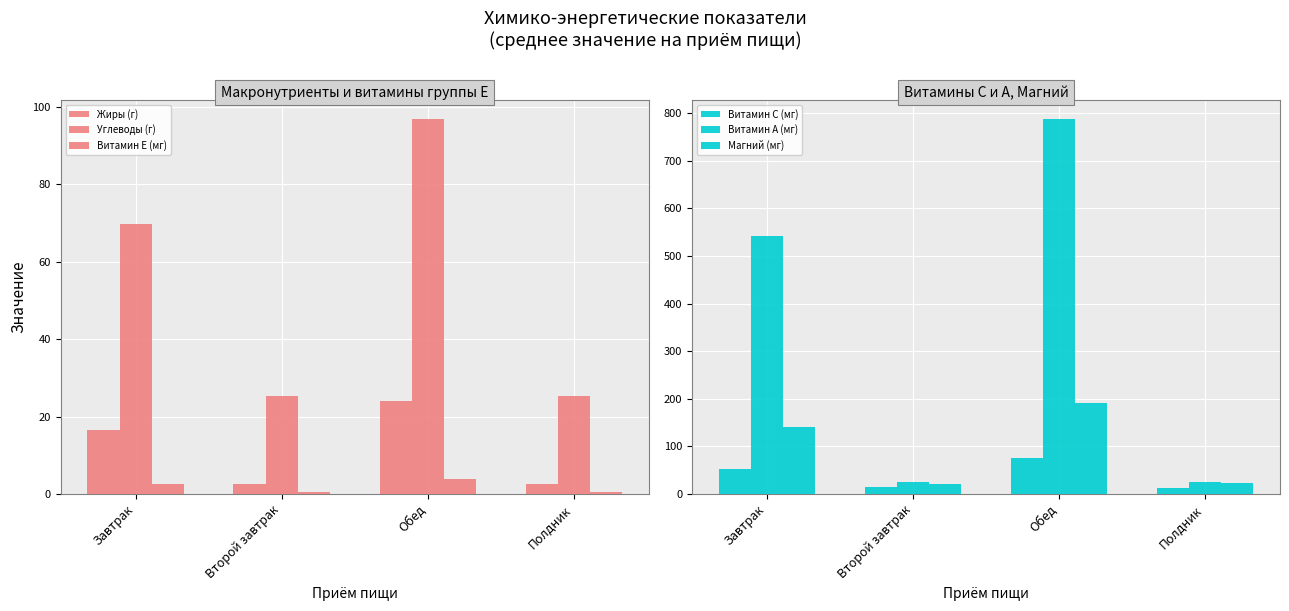

Which series has the largest range (max minus min)?

Витамин A (мг)